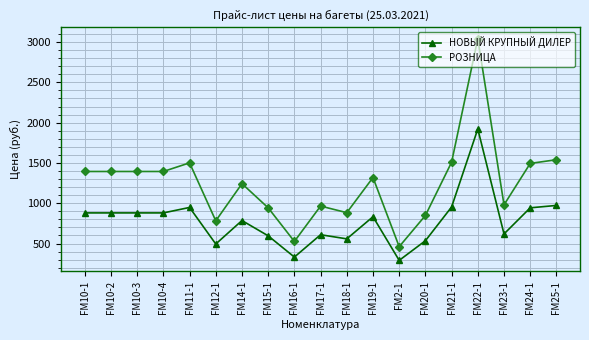

How many series are shown in this chart?

2